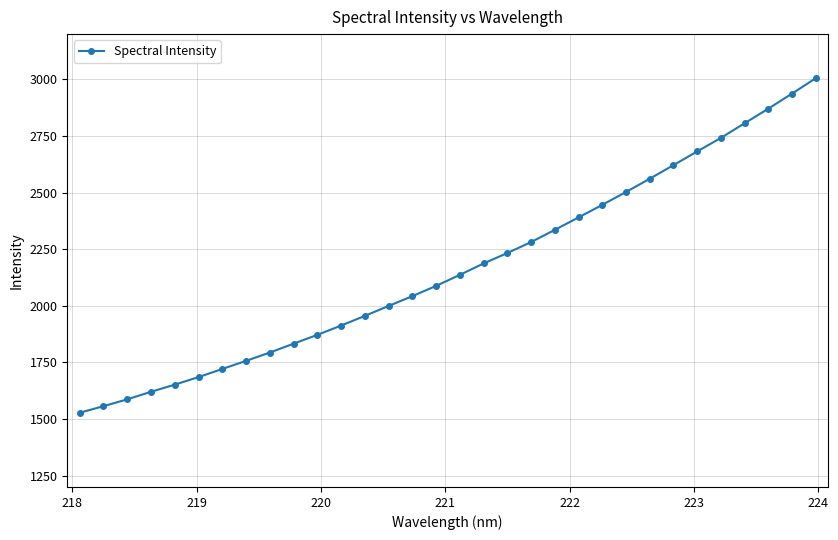

What is the difference between the maximum and minimum values?

1477.1